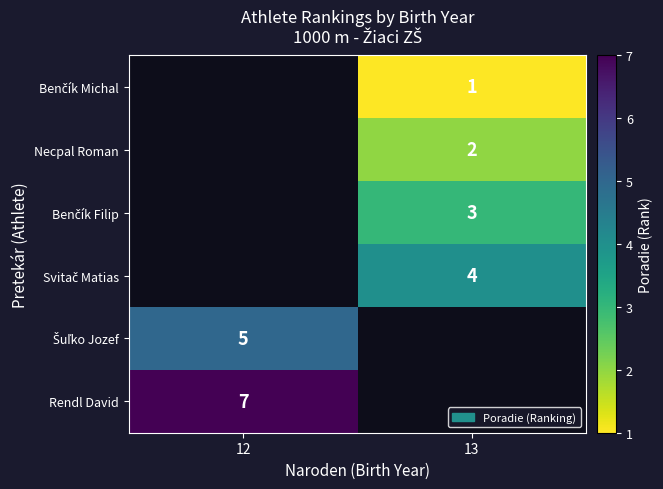

Between 13 and 12, which is larger?

12